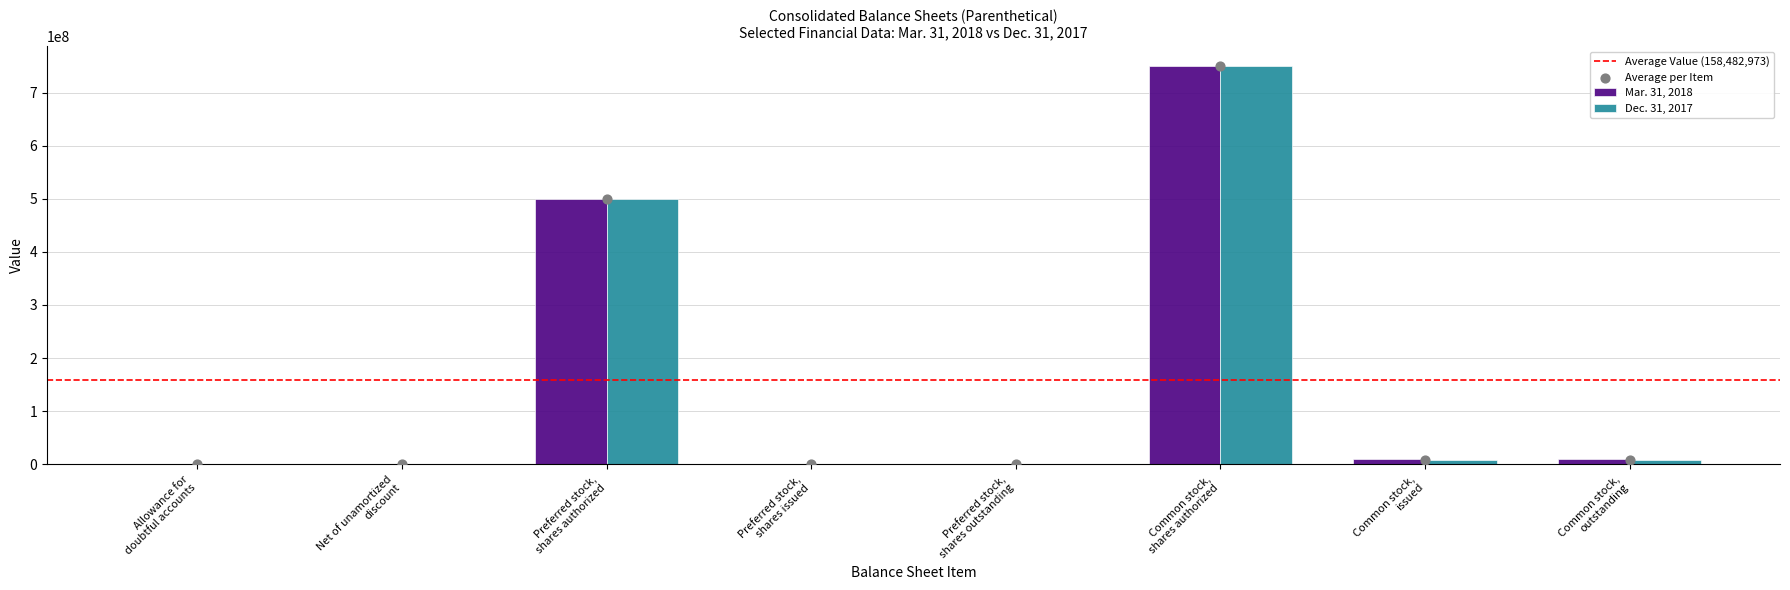

Is the value of Mar. 31, 2018 at Common stock,
outstanding greater than the value of Dec. 31, 2017 at Allowance for
doubtful accounts?

Yes